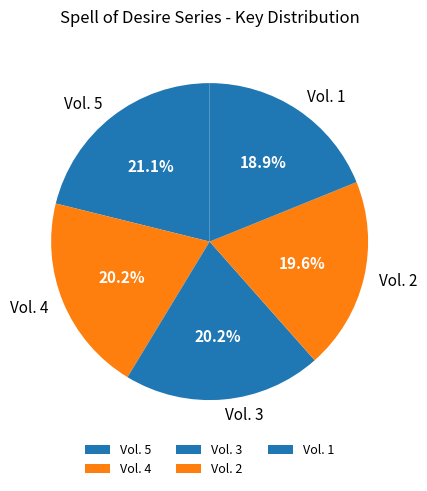

What is the largest slice in the pie chart?

Vol. 5